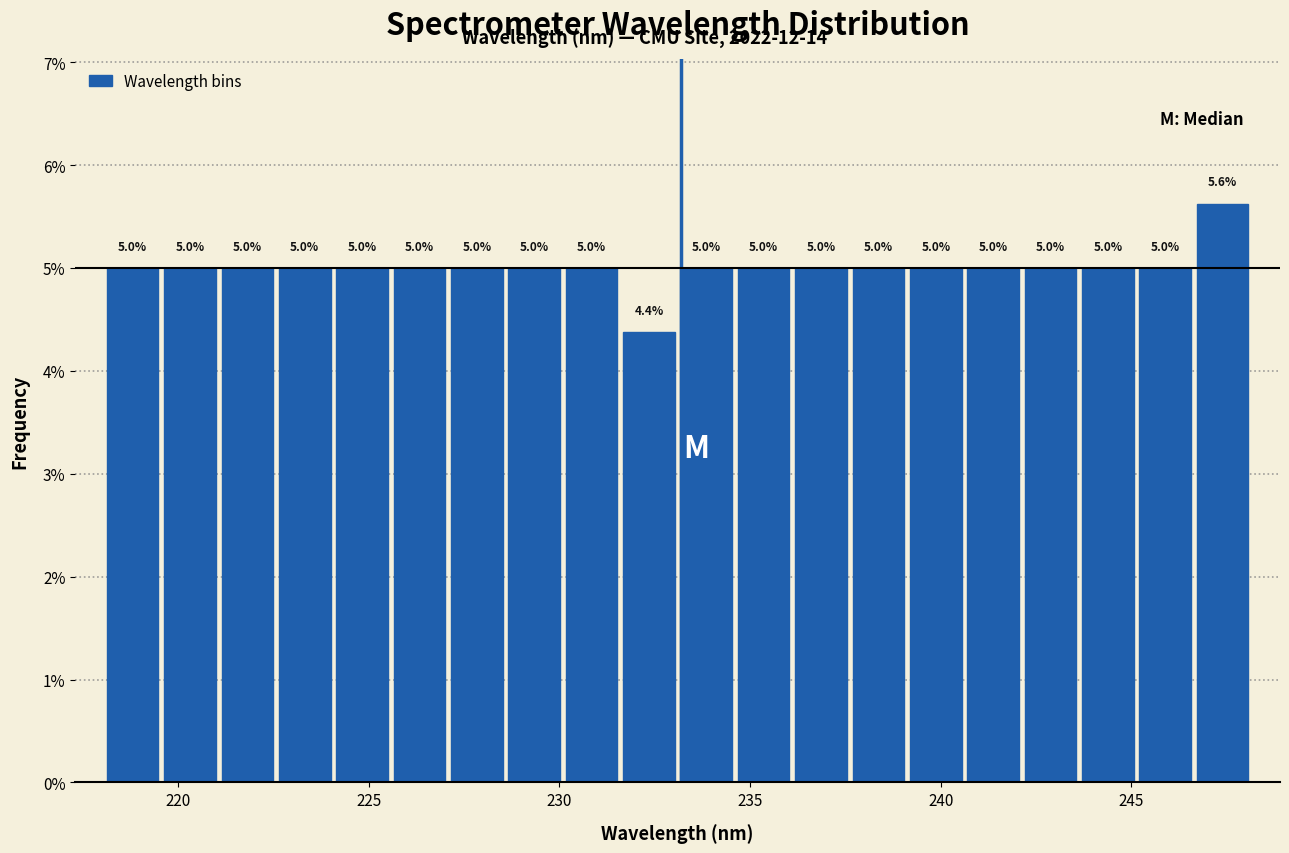

Around what value on the x-axis is the tallest bar? Give the approximate position of its centre, as read against the axis.

247.5